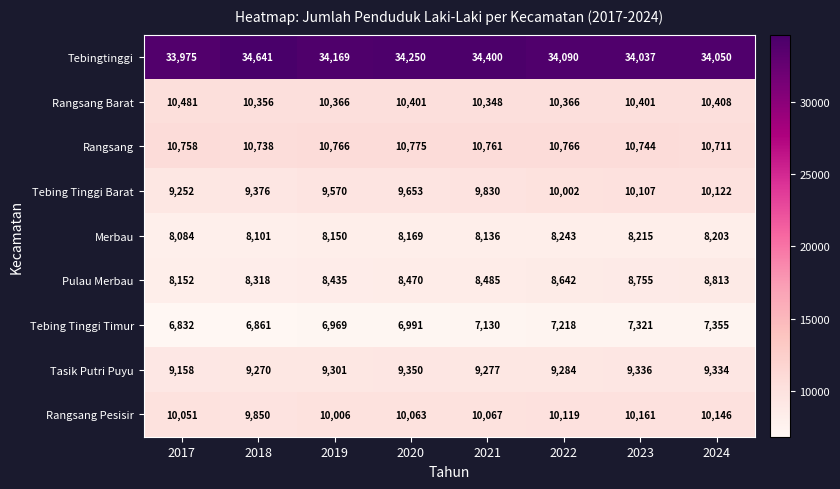

What is the difference between the Tasik Putri Puyu values at 2020 and 2022?

66